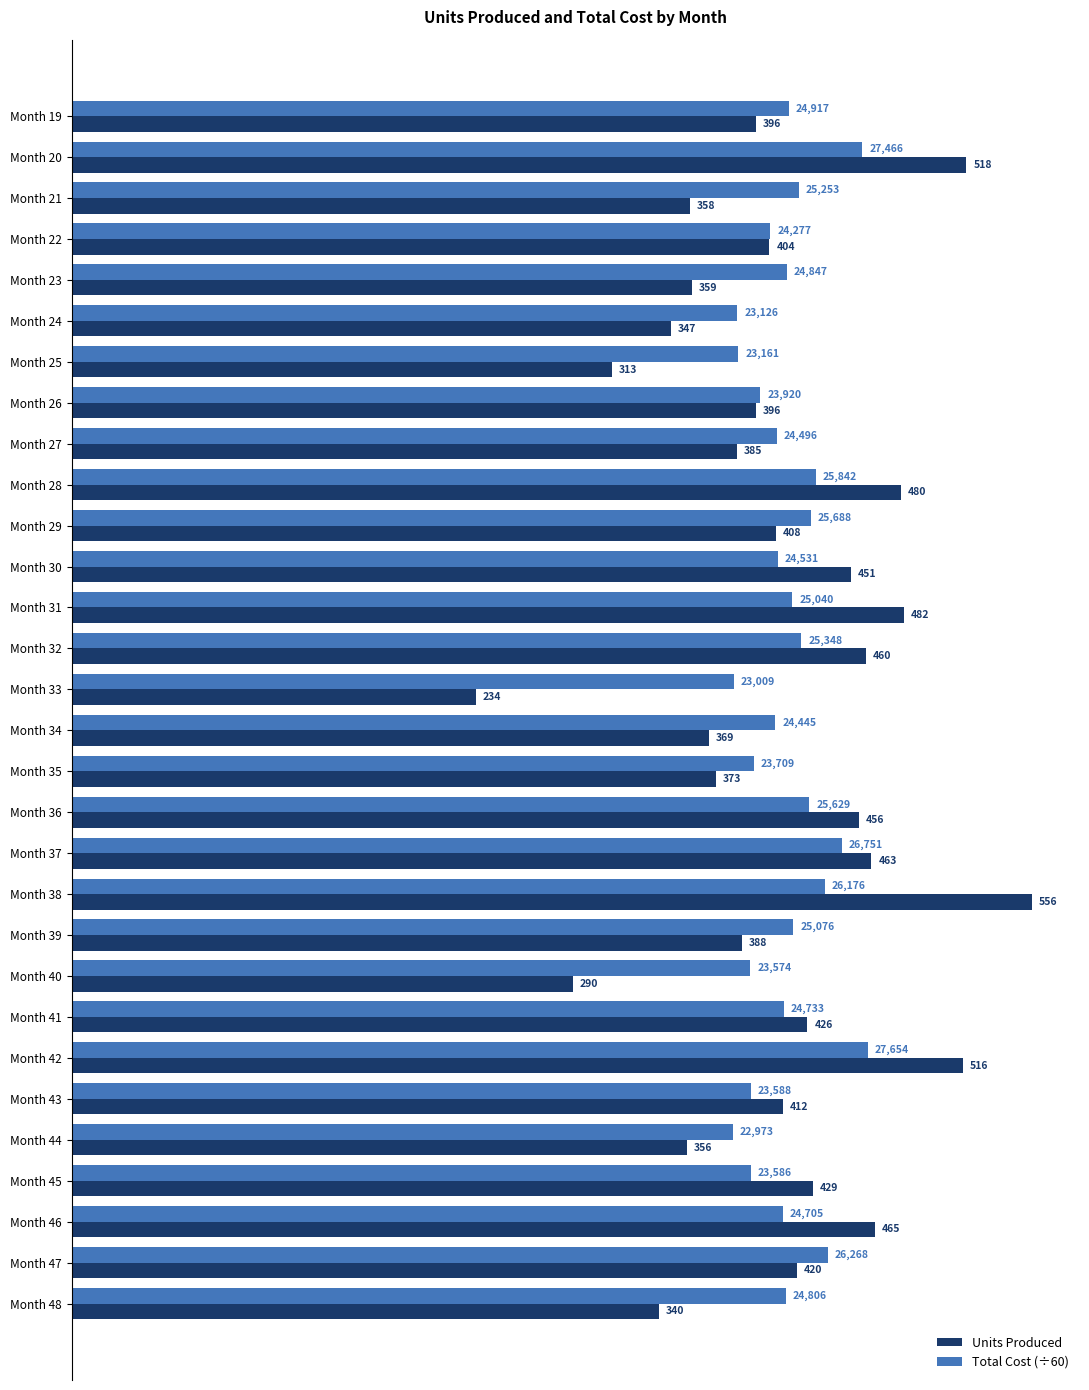

At which category is the sum across all series the highest?

Month 38